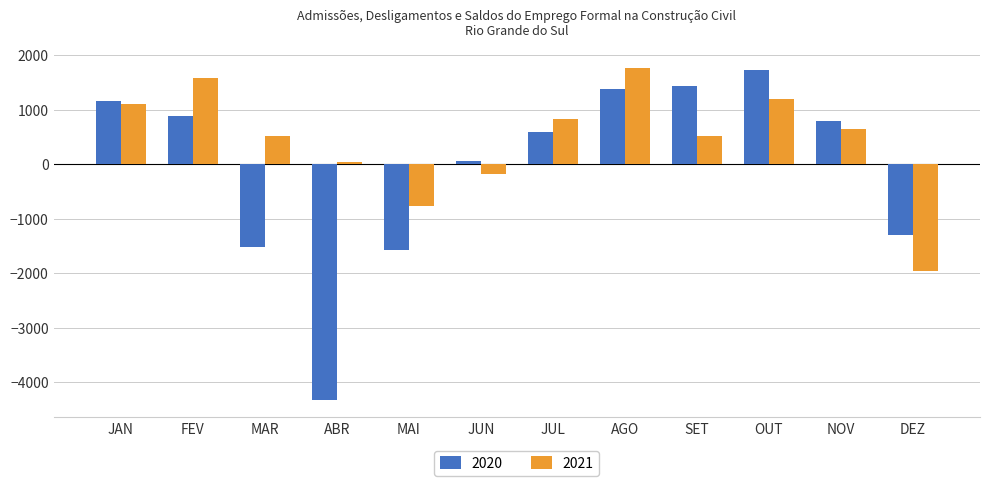

List the series in order of their overall mean, highest first.

2021, 2020